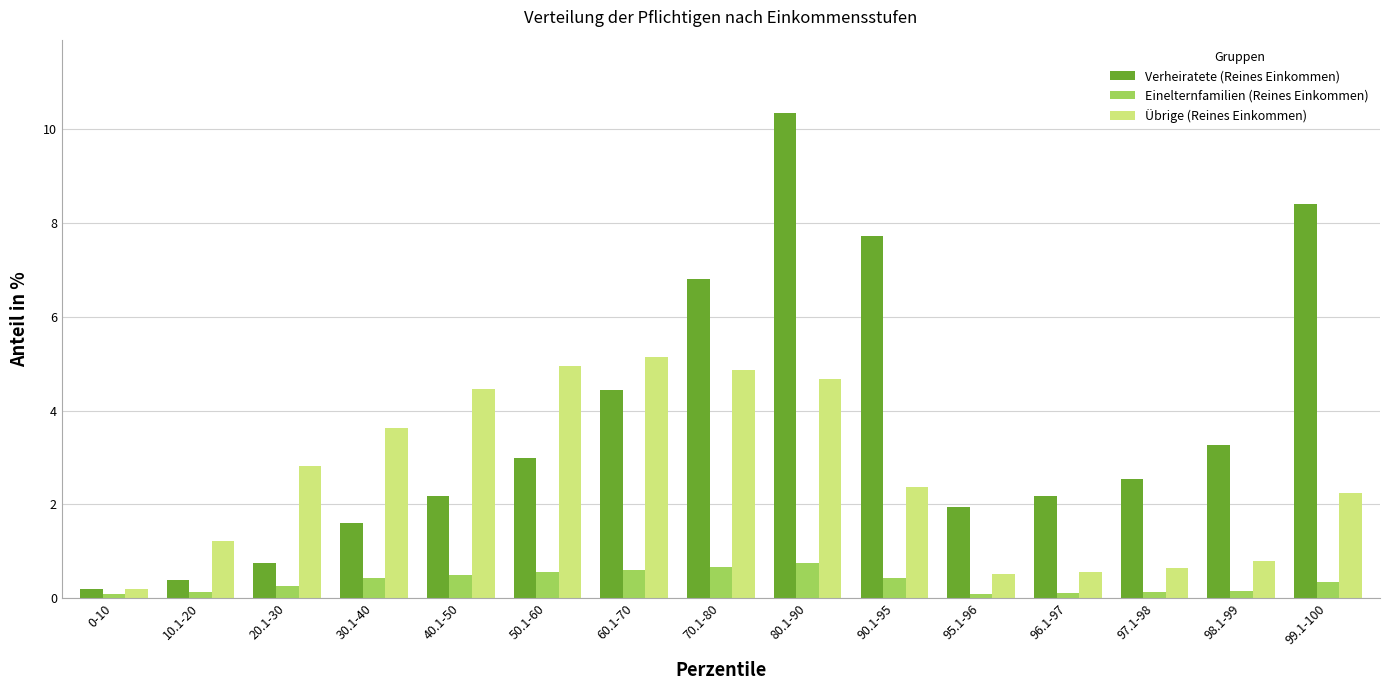

At 98.1-99, list the series in order from smallest to largest.

Einelternfamilien (Reines Einkommen), Übrige (Reines Einkommen), Verheiratete (Reines Einkommen)